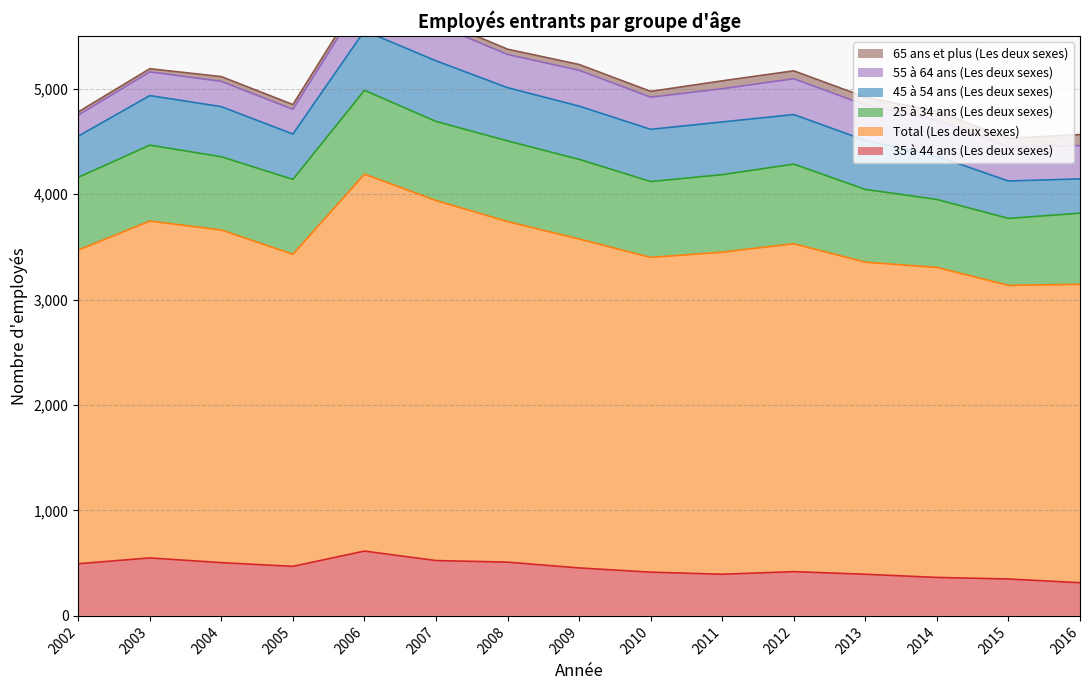

What is the sum of all Total (Les deux sexes) values?

46290